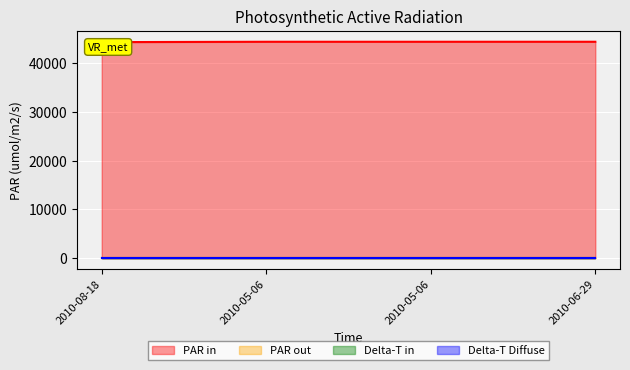

What is the smallest value displayed?

1.0